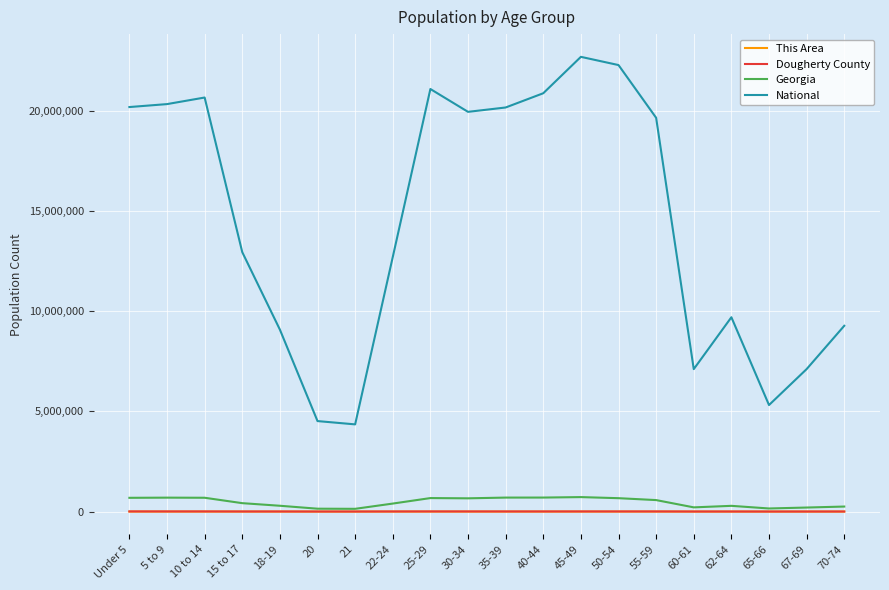

Between 22-24 and 45-49, which series saw the biggest shift?

National